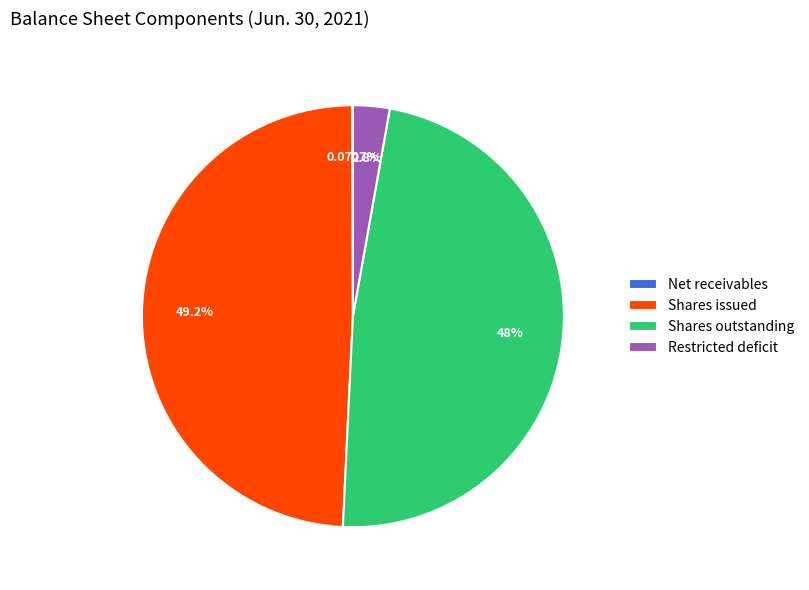

Which has a higher value, Restricted deficit or Shares issued?

Shares issued